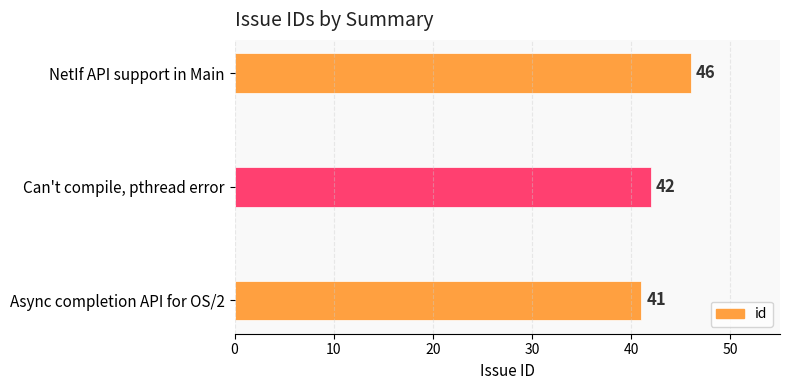

List the labels in order of value, smallest first.

Async completion API for OS/2, Can't compile, pthread error, NetIf API support in Main